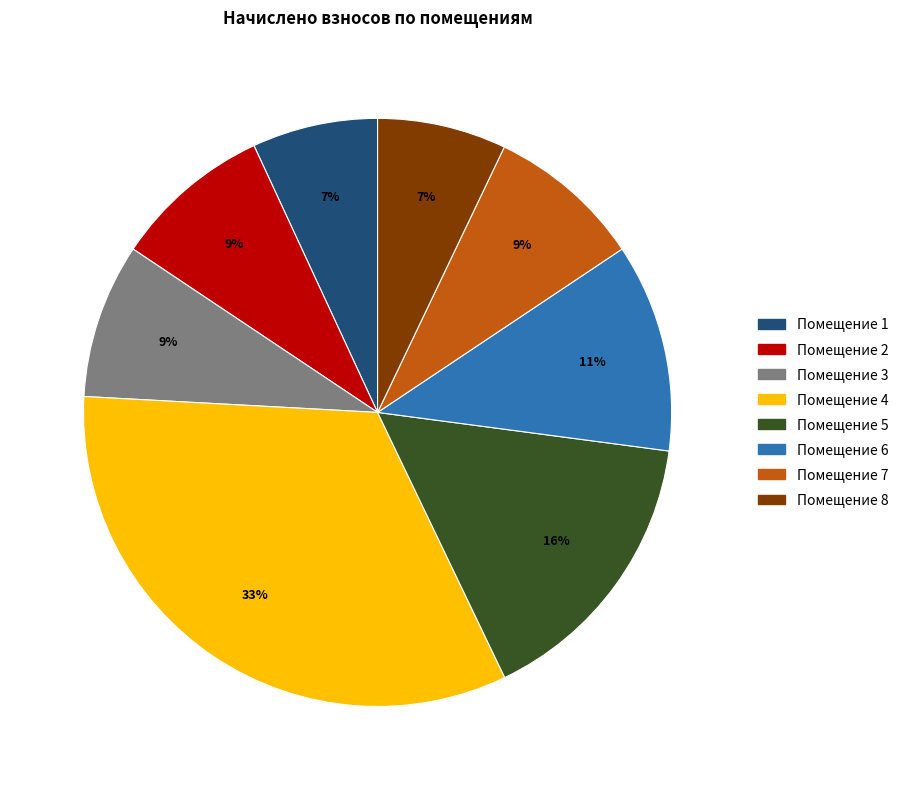

Is there any slice that represents more than half of the pie?

No